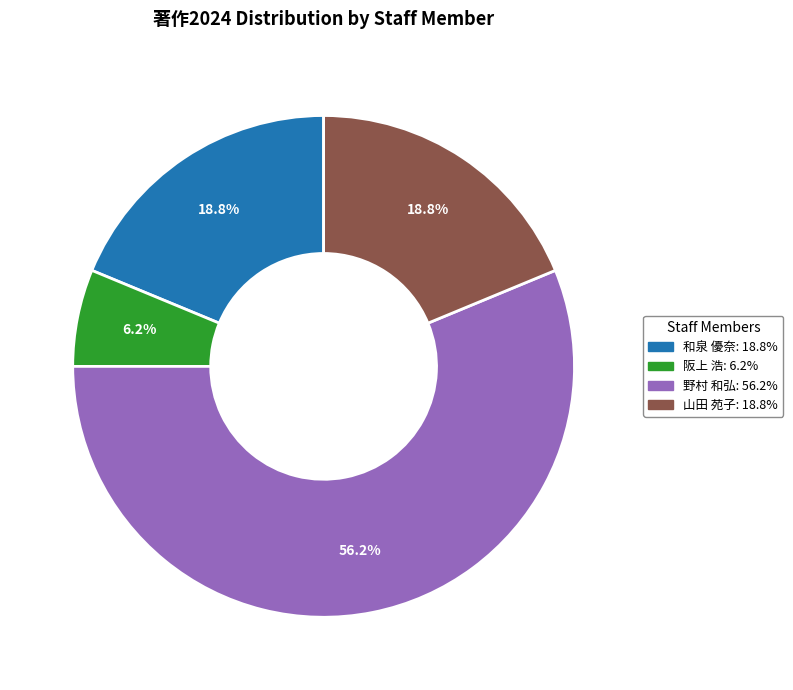

Is there a majority slice in this chart?

Yes